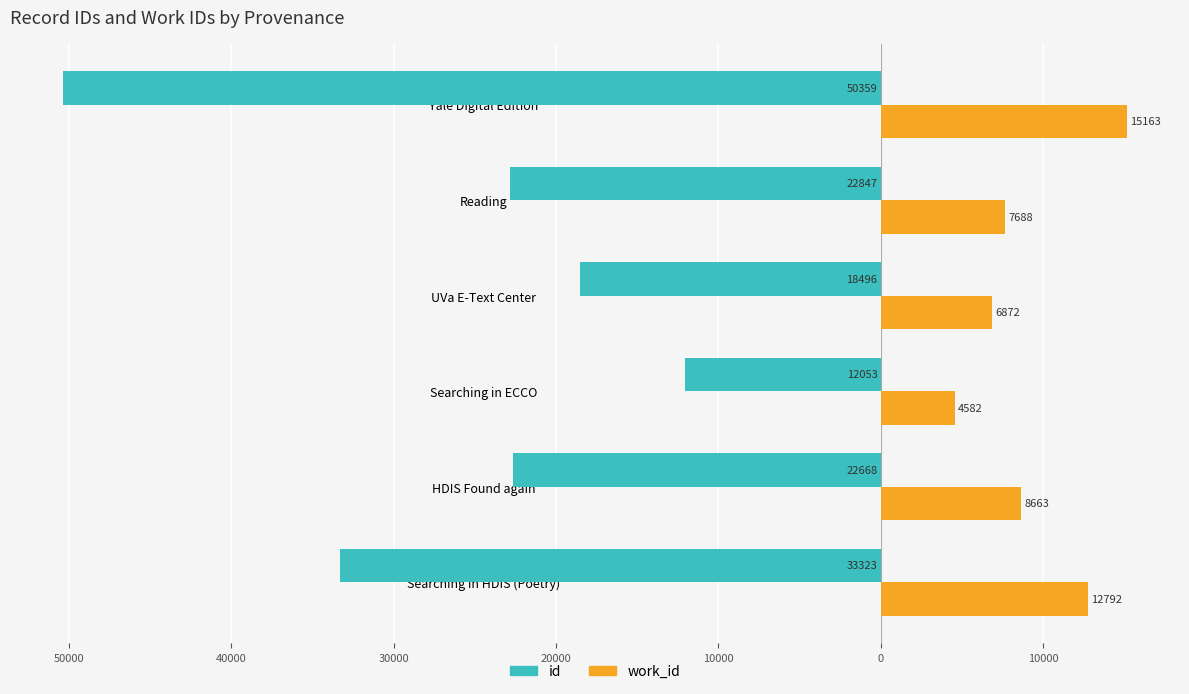

What are all the series names shown in the legend?

id, work_id